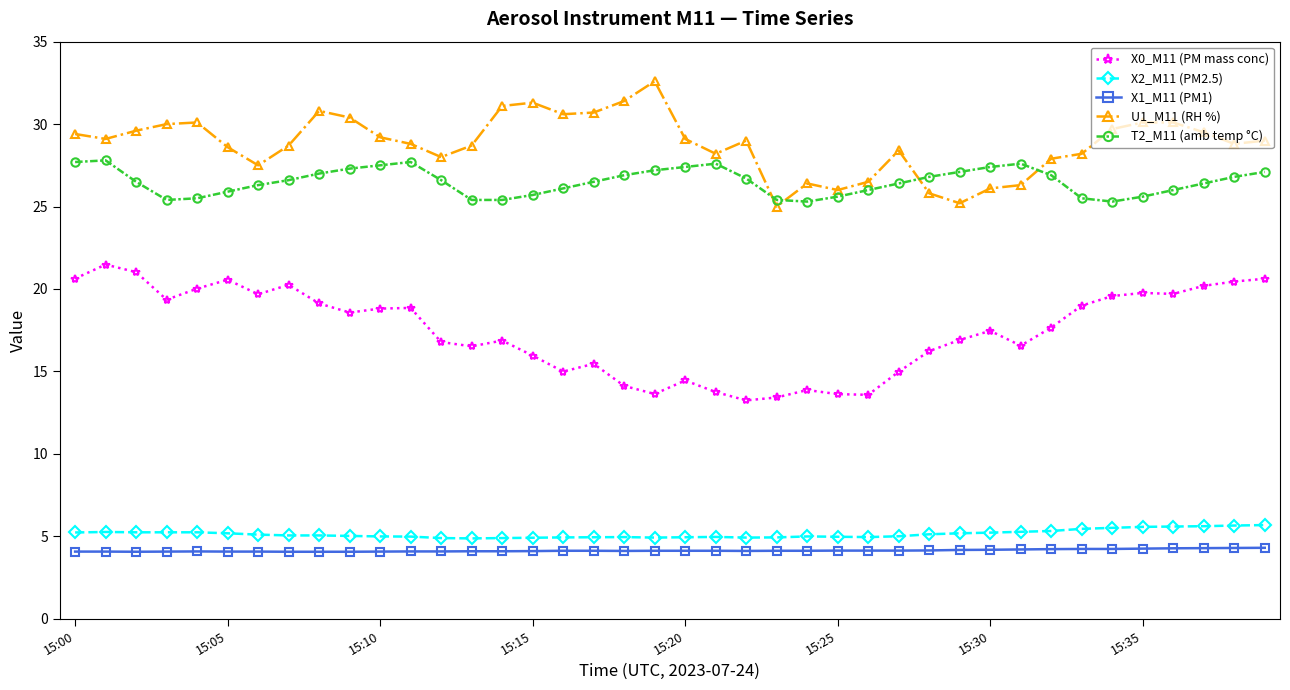

Which series has the largest total across all categories?

U1_M11 (RH %)